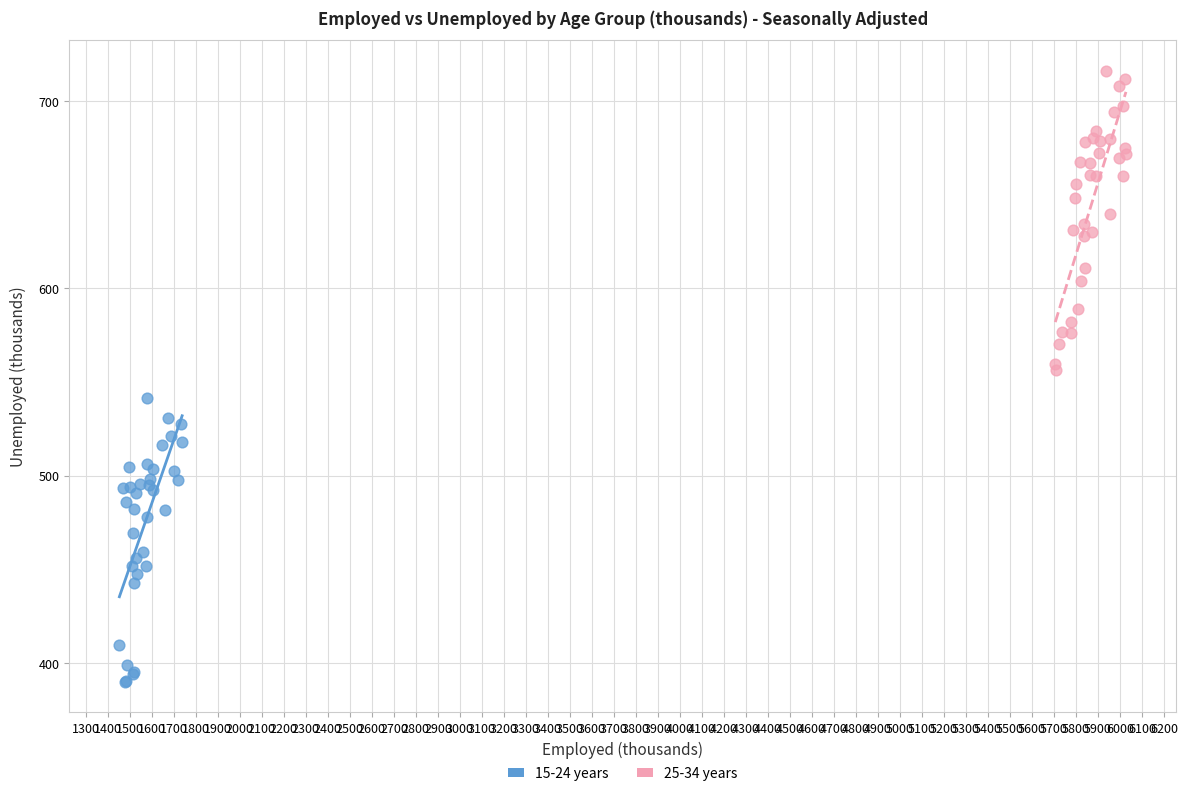

Which series reaches the maximum Y coordinate?

25-34 years